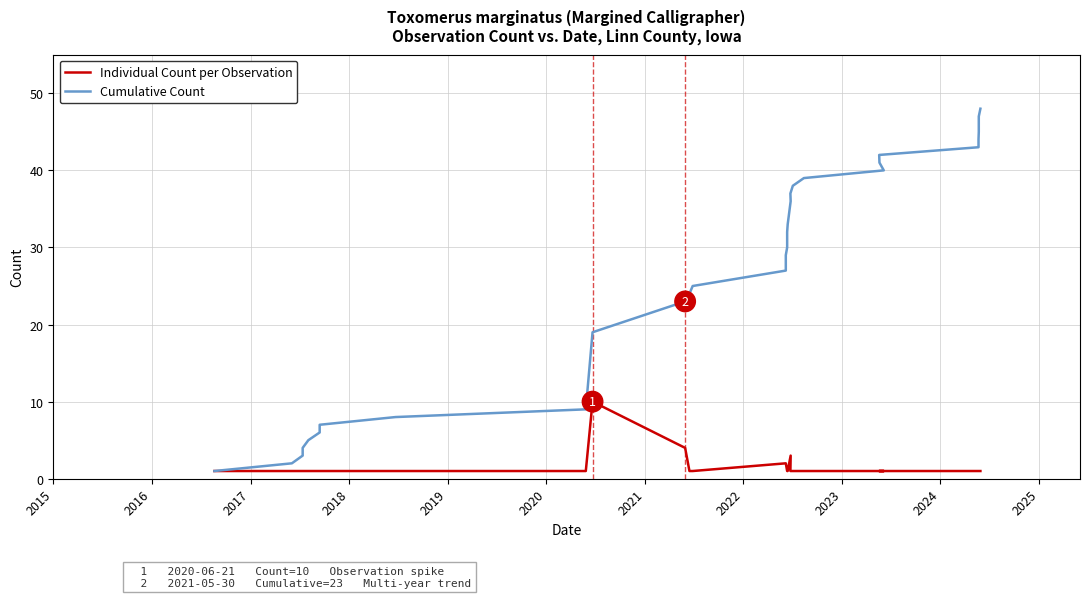

At 2023, list the series in order from smallest to largest.

Individual Count per Observation, Cumulative Count